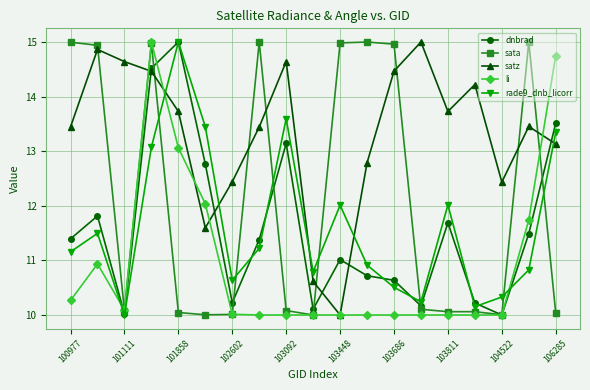

What is the lowest value of the dnbrad series?

10.0